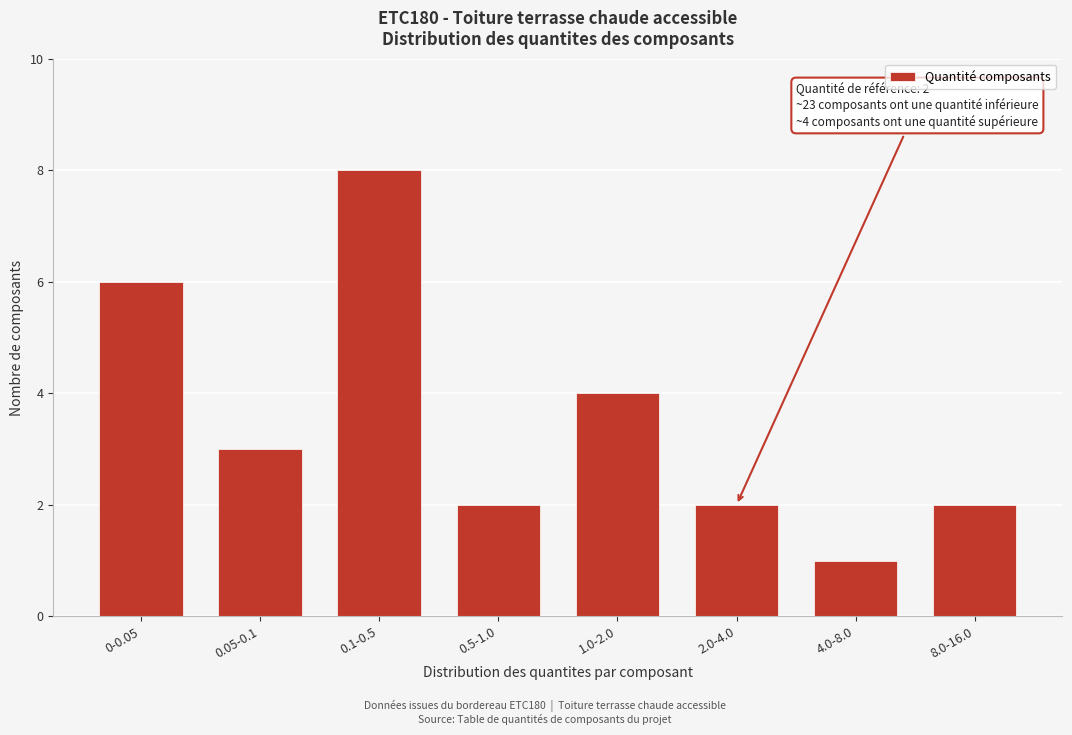

Reading left to right, list all the values displayed in this chart.

0-0.05=6	0.05-0.1=3	0.1-0.5=8	0.5-1.0=2	1.0-2.0=4	2.0-4.0=2	4.0-8.0=1	8.0-16.0=2